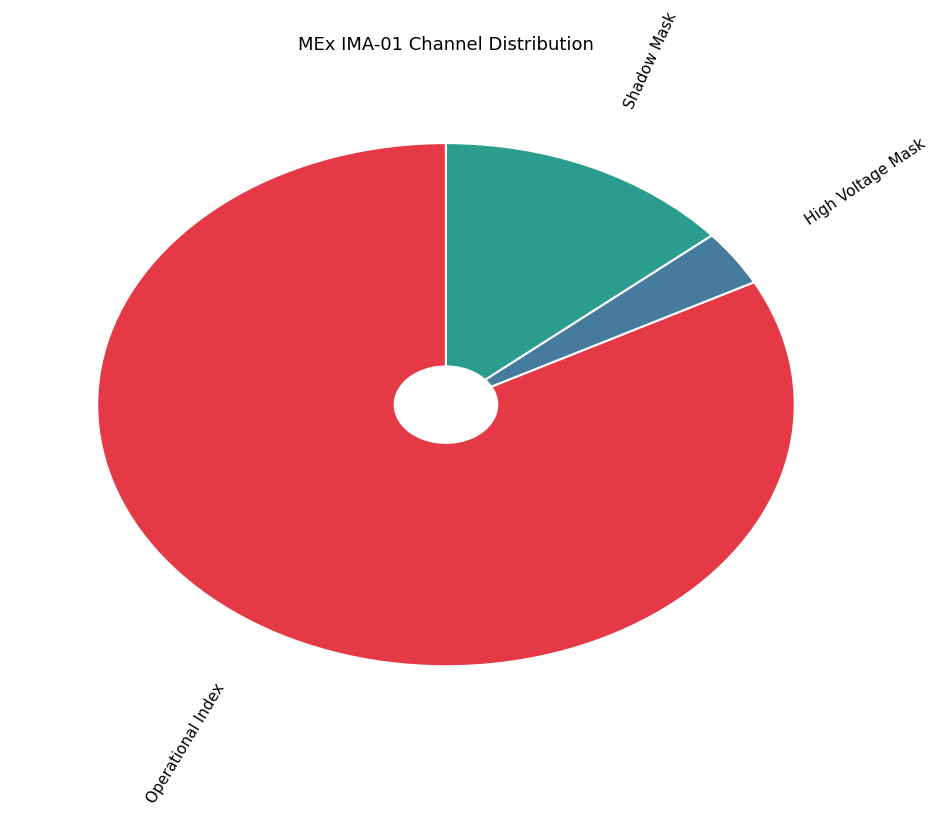

The Shadow Mask slice represents 14% of the pie. True or false?

True